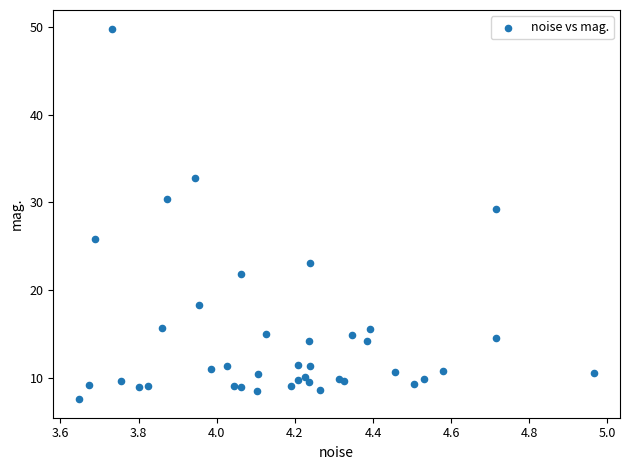

What Y value in the scatter plot is closest to 28?

29.3